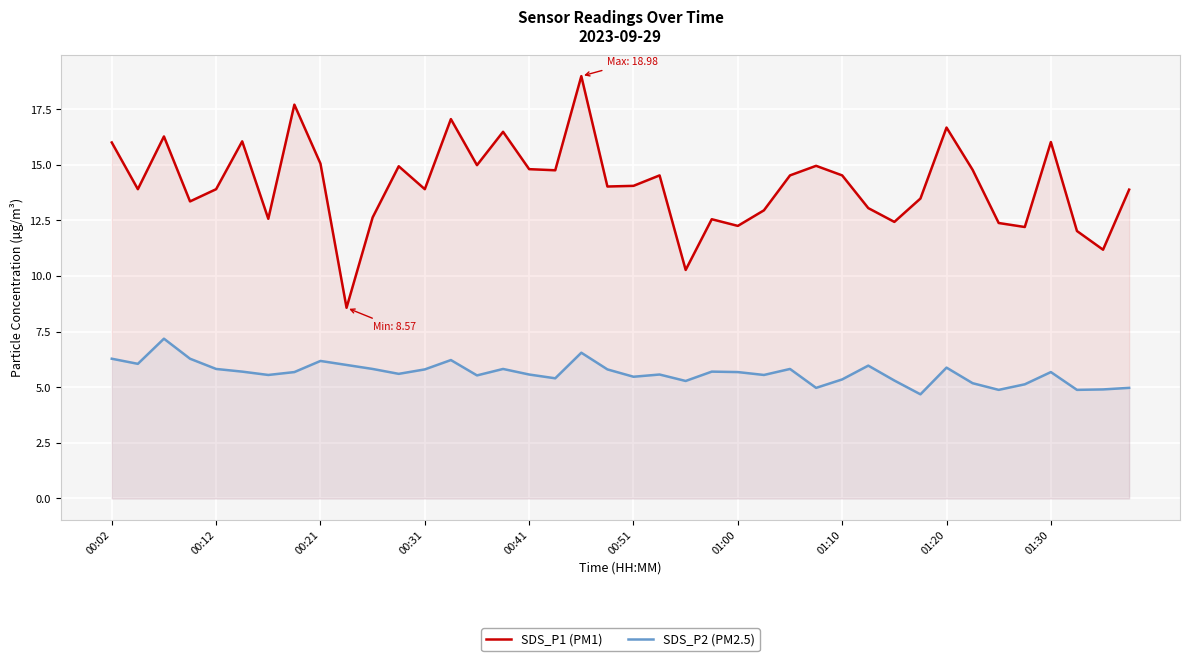

How many interior local peaks does the SDS_P2 (PM2.5) series have?

11